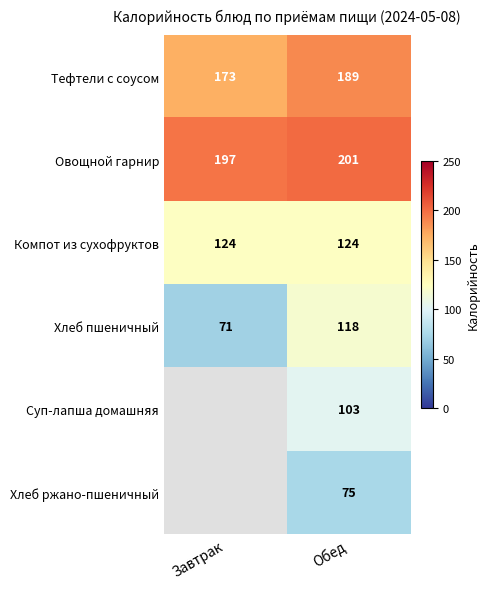

Where is Овощной гарнир nearest to the value 199?

Завтрак